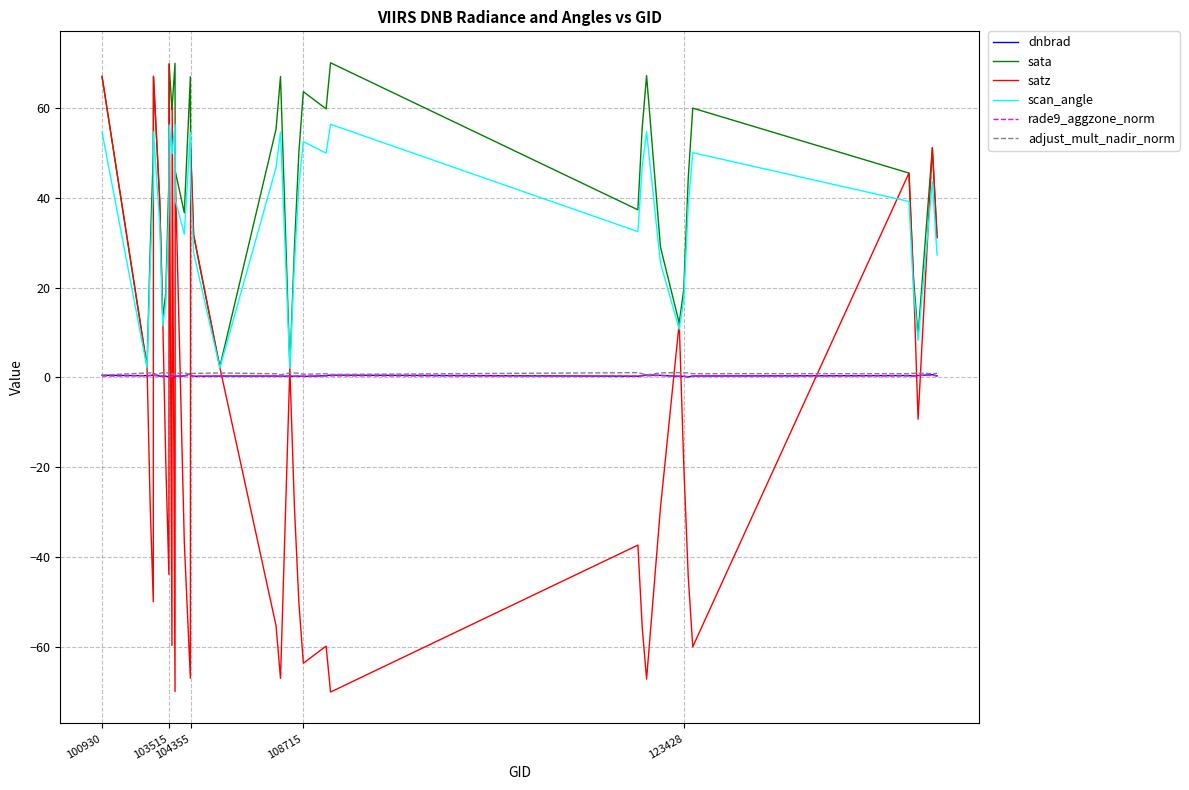

True or false: rade9_aggzone_norm and satz cross at least once.

True